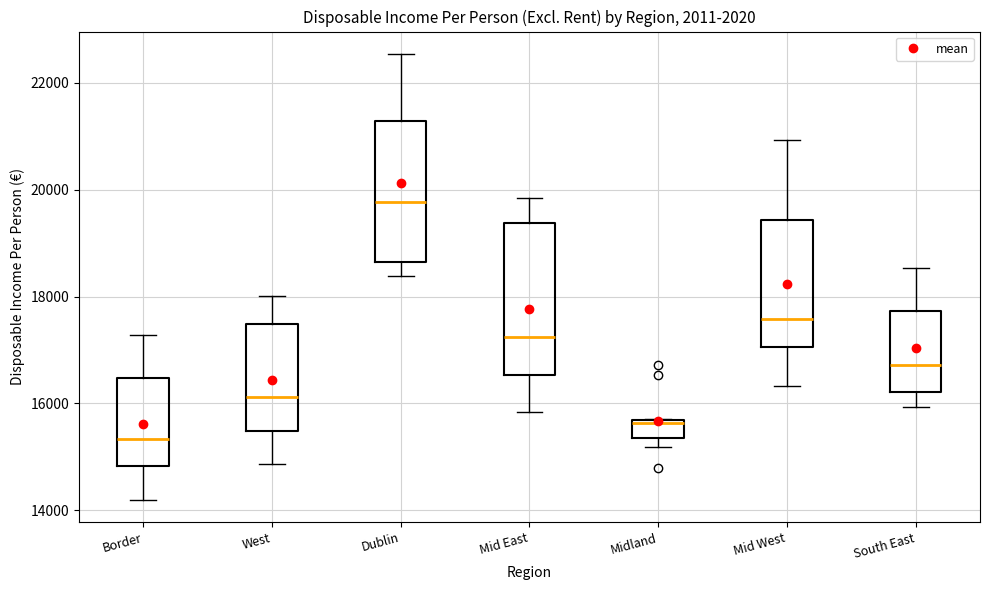

Reading left to right, transcribe this box plot: for each box, give where its median line is, the range the box spans, and where its two whiskers end, as read against the y-axis. The values are not printed on the chart, so give them approximately, as read against the axis.

Border: median 15400, box 14800 to 16400, whiskers 14200 to 17200
West: median 16200, box 15400 to 17400, whiskers 14800 to 18000
Dublin: median 19800, box 18600 to 21200, whiskers 18400 to 22600
Mid East: median 17200, box 16600 to 19400, whiskers 15800 to 19800
Midland: median 15600 (just below the box's upper edge), box 15400 to 15600, whiskers 15200 to 15800
Mid West: median 17600, box 17000 to 19400, whiskers 16400 to 21000
South East: median 16800, box 16200 to 17800, whiskers 16000 to 18600